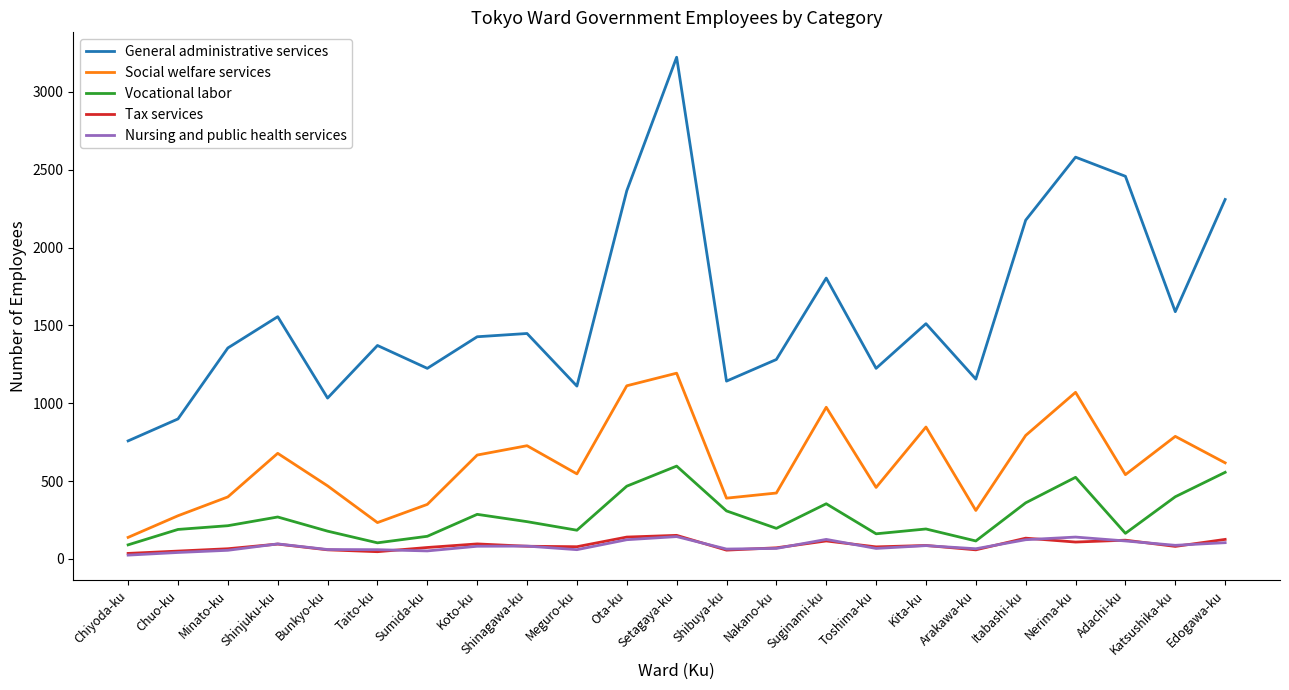

At which category is the sum across all series the highest?

Setagaya-ku